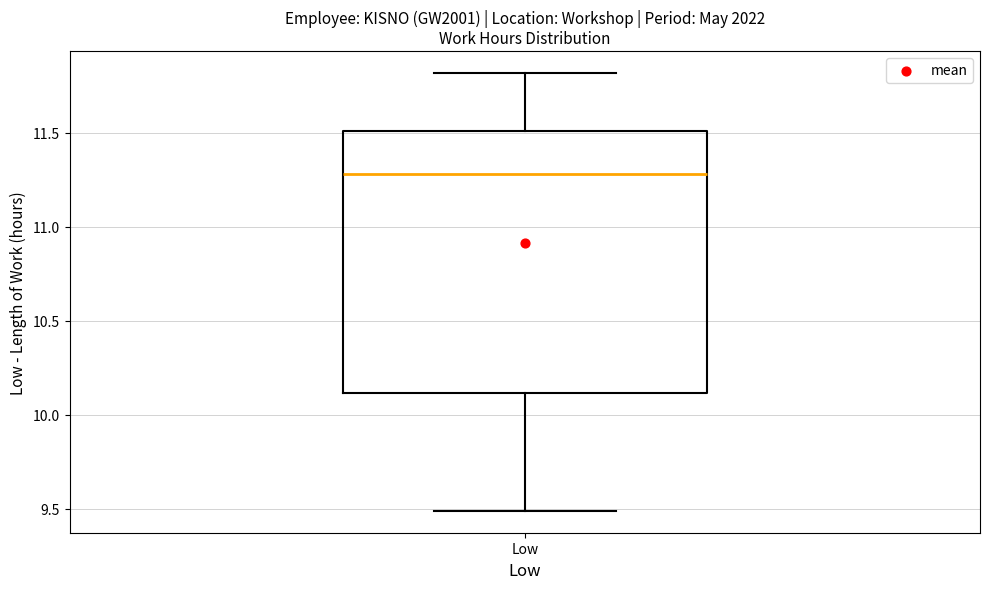

Transcribe this box plot: give where the median line is, the range the box spans, and where the two whiskers end, as read against the y-axis. The values are not printed on the chart, so give them approximately, as read against the axis.

median 11.3, box 10.1 to 11.5, whiskers 9.5 to 11.8